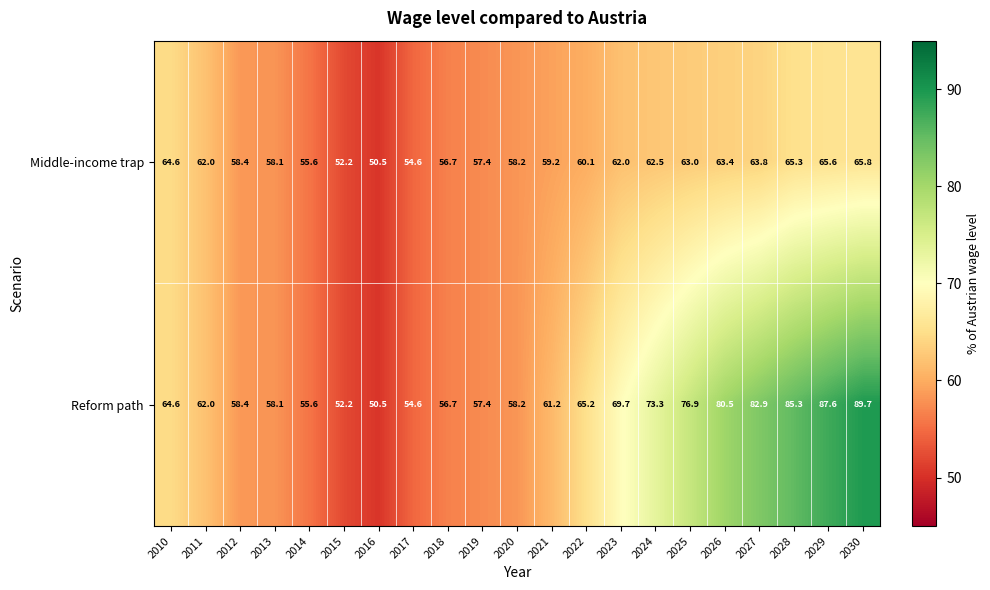

What is the sum of all Middle-income trap values?

1259.0